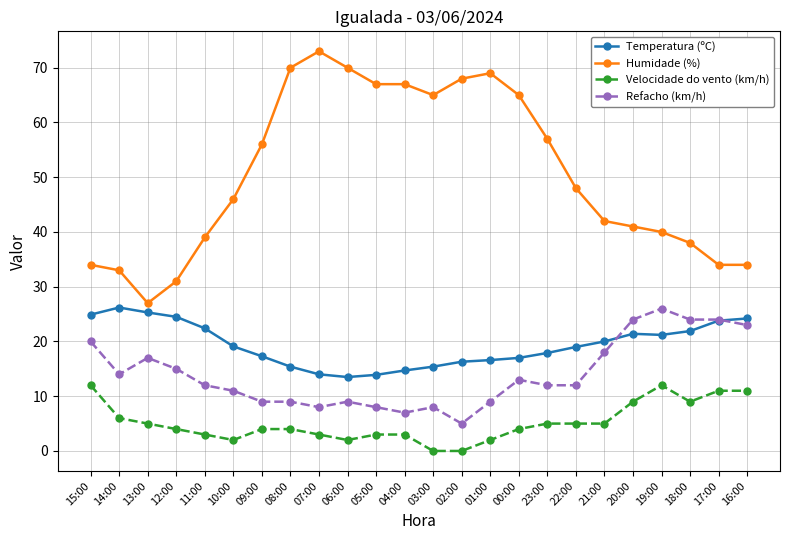

What is the lowest value of the Humidade (%) series?

27.0